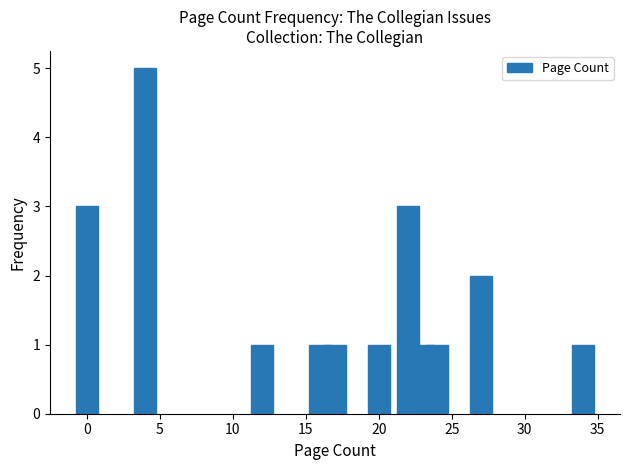

What is the value of the 4th bar from the left?

1